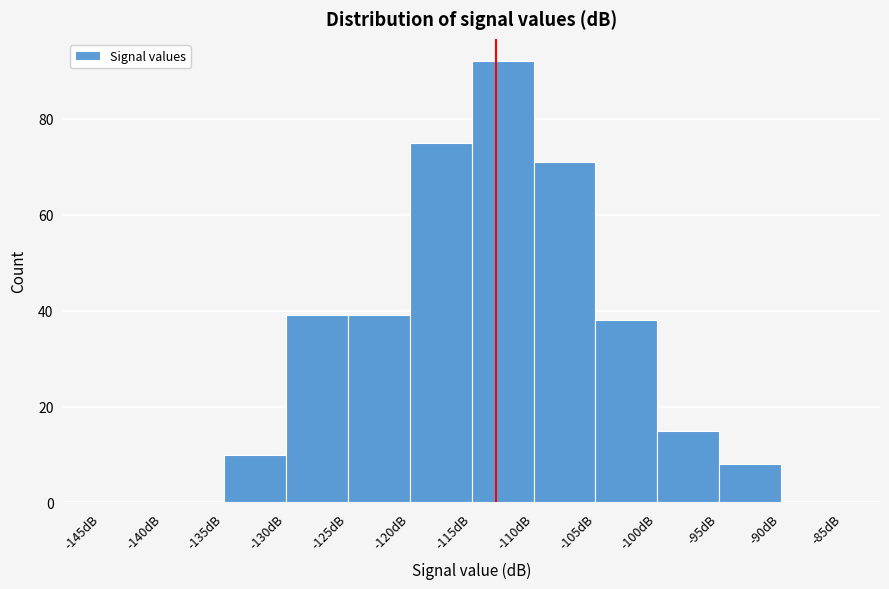

How tall is the bar that spans -105 to -100 on the x-axis? The values are not printed on the chart, so give them approximately, as read against the axis.

38